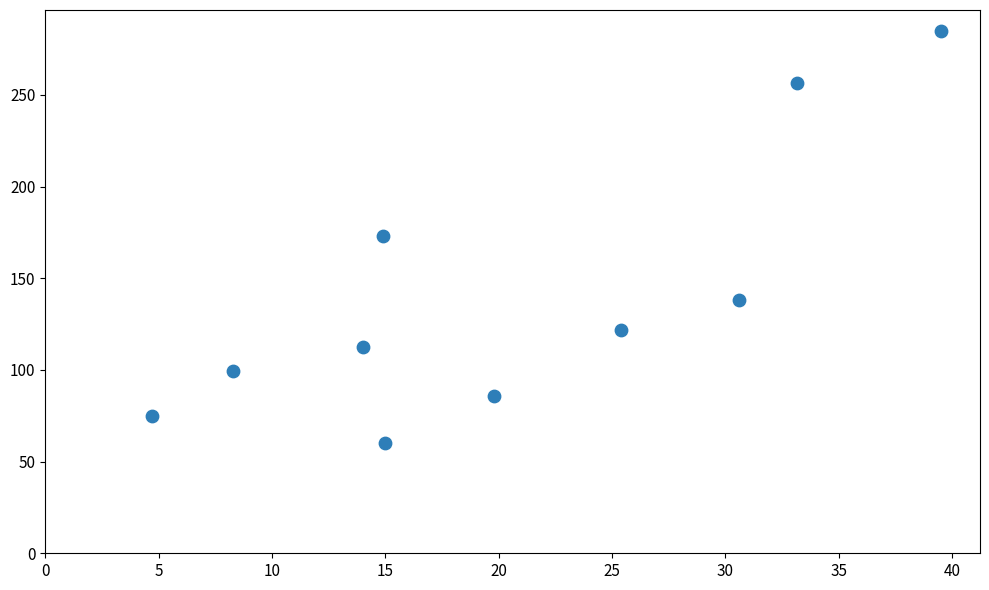

What is the range of X values (max minus min)?

34.8